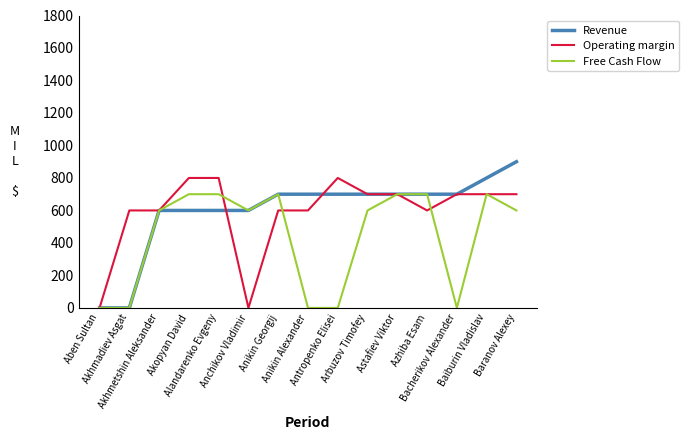

What is the total value across all series at Akhmadiev Asgat?

600